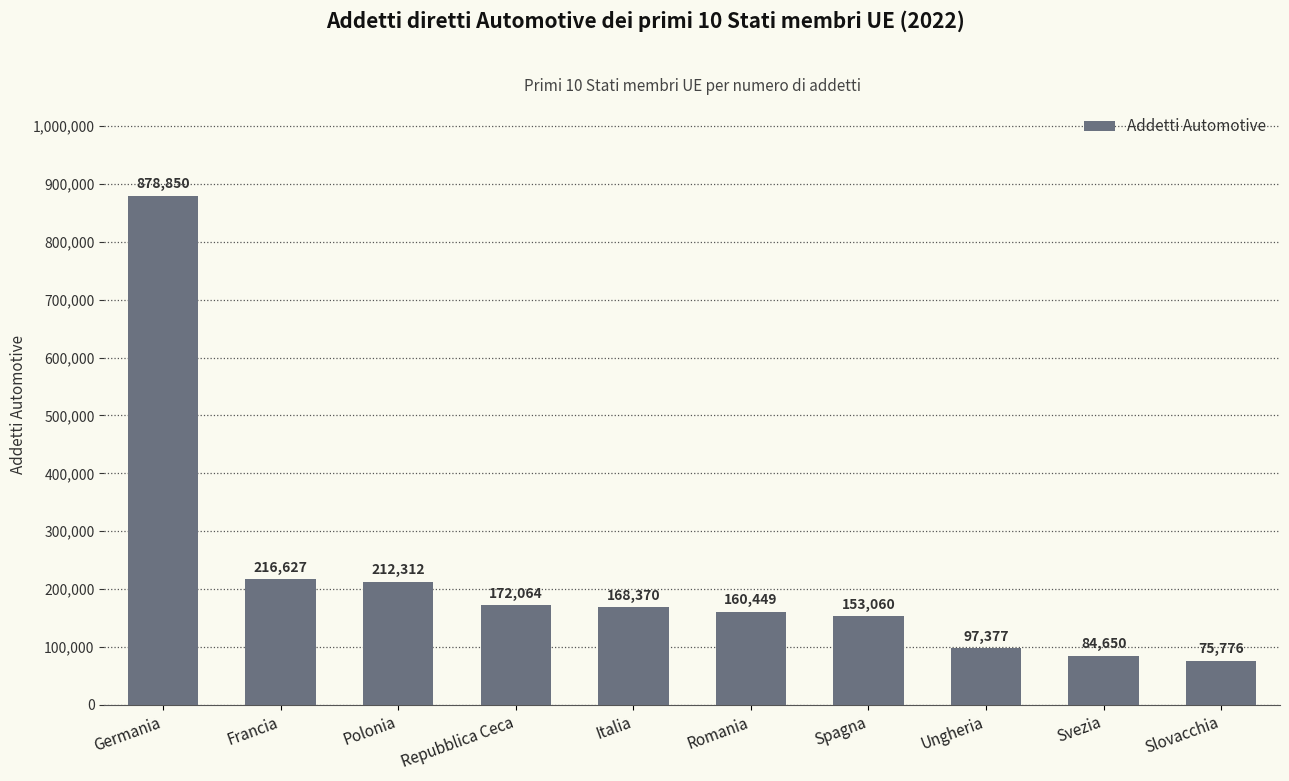

Reading left to right, extract all data points from this chart.

Germania=878850	Francia=216627	Polonia=212312	Repubblica Ceca=172064	Italia=168370	Romania=160449	Spagna=153060	Ungheria=97377	Svezia=84650	Slovacchia=75776